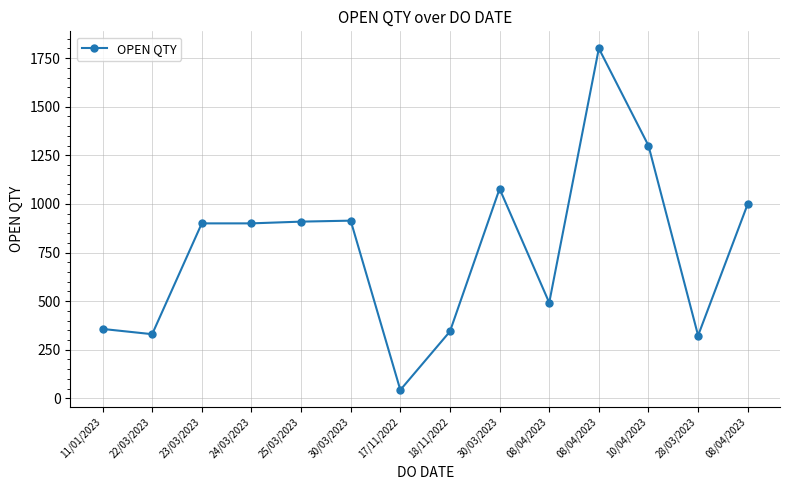

How many data points does each series have?

14